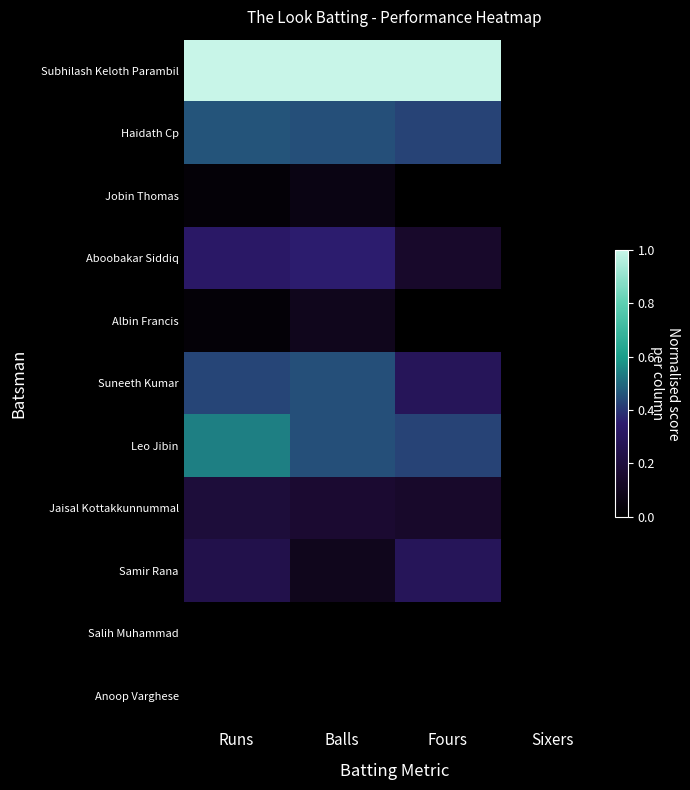

Reading left to right, what are all the values shown in this chart?

Subhilash Keloth Parambil: Runs=1.0	Balls=1.0	Fours=1.0	Sixers=0.0
Haidath Cp: Runs=0.5	Balls=0.5	Fours=0.4	Sixers=0.0
Jobin Thomas: Runs=0.0	Balls=0.1	Fours=0.0	Sixers=0.0
Aboobakar Siddiq: Runs=0.3	Balls=0.4	Fours=0.1	Sixers=0.0
Albin Francis: Runs=0.0	Balls=0.1	Fours=0.0	Sixers=0.0
Suneeth Kumar: Runs=0.4	Balls=0.5	Fours=0.3	Sixers=0.0
Leo Jibin: Runs=0.5	Balls=0.5	Fours=0.4	Sixers=0.0
Jaisal Kottakkunnummal: Runs=0.2	Balls=0.2	Fours=0.1	Sixers=0.0
Samir Rana: Runs=0.2	Balls=0.1	Fours=0.3	Sixers=0.0
Salih Muhammad: Runs=0.0	Balls=0.0	Fours=0.0	Sixers=0.0
Anoop Varghese: Runs=0.0	Balls=0.0	Fours=0.0	Sixers=0.0